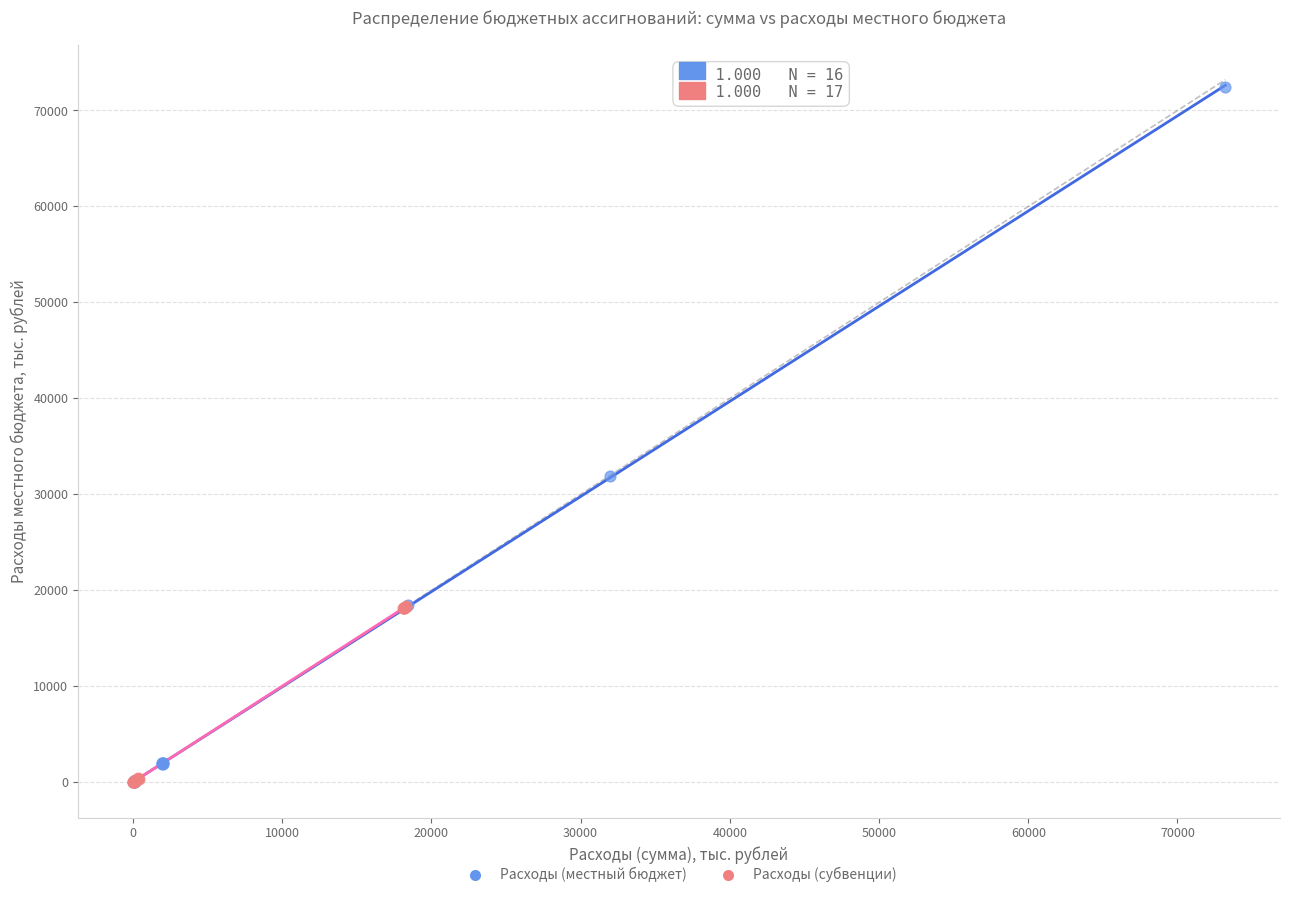

Which series reaches the maximum Y coordinate?

Расходы (местный бюджет)